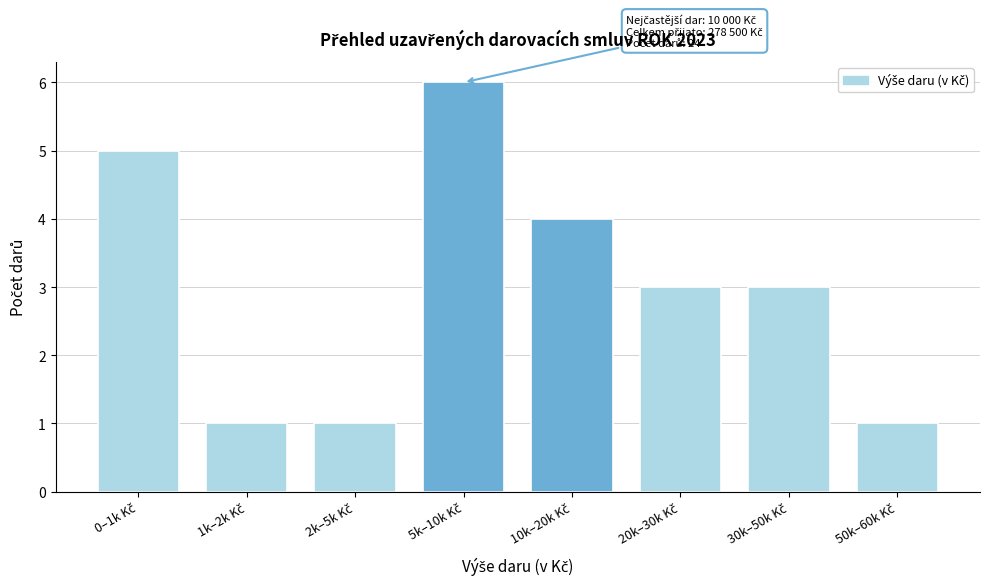

Reading right to left, list all the values displayed in this chart.

1	3	3	4	6	1	1	5